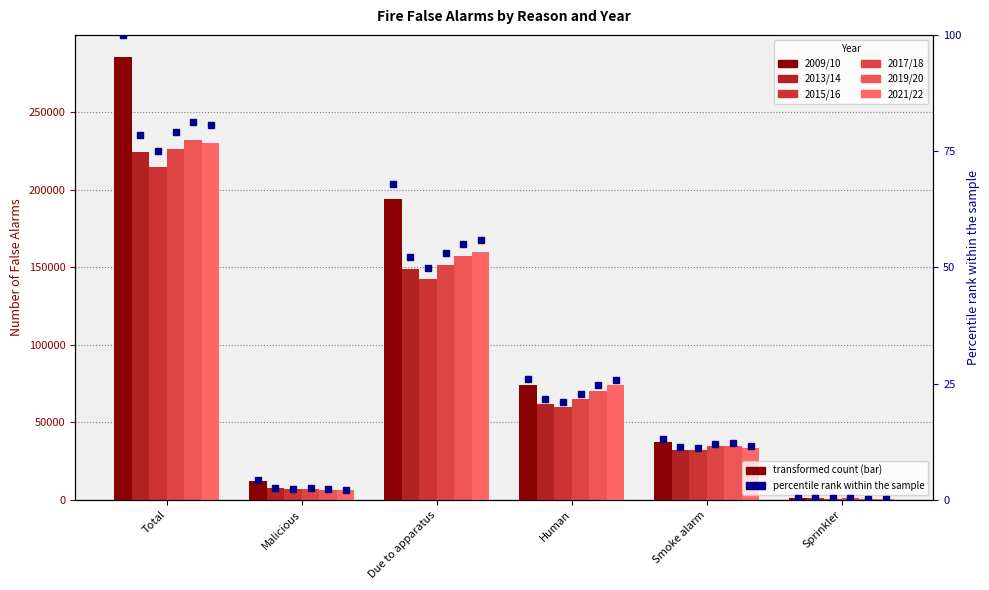

What is the value of the 2015/16 bar at the 3rd from the left?

142441